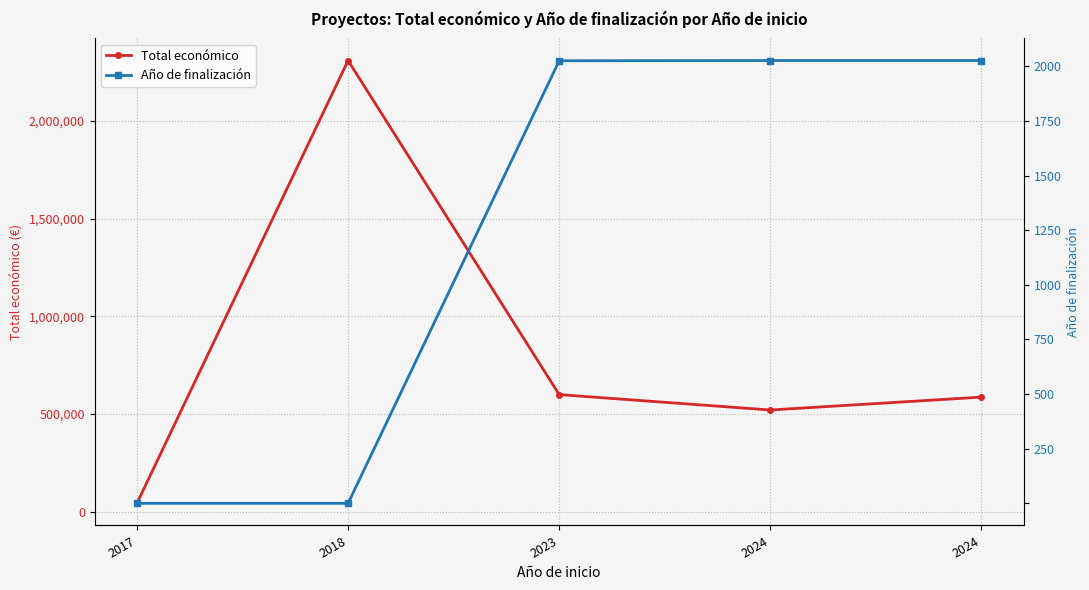

How many values in Año de finalización are above zero?

3